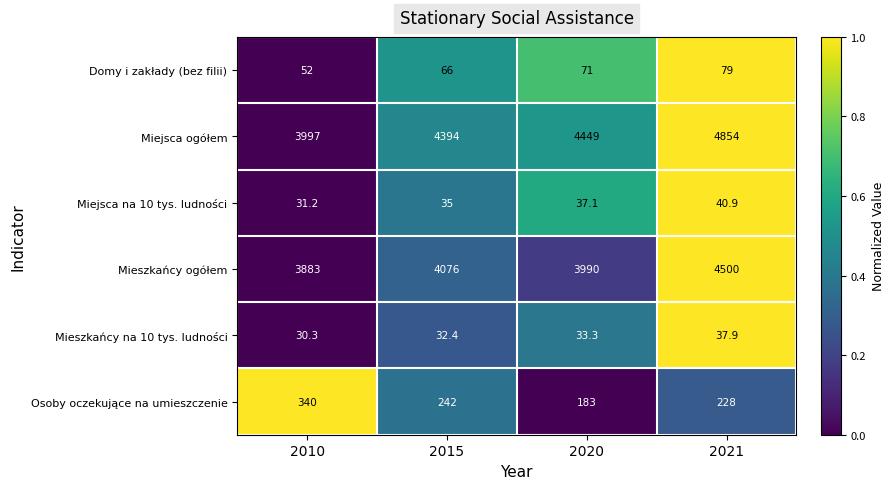

True or false: Osoby oczekujące na umieszczenie has a value of 242.0 at 2015.

True